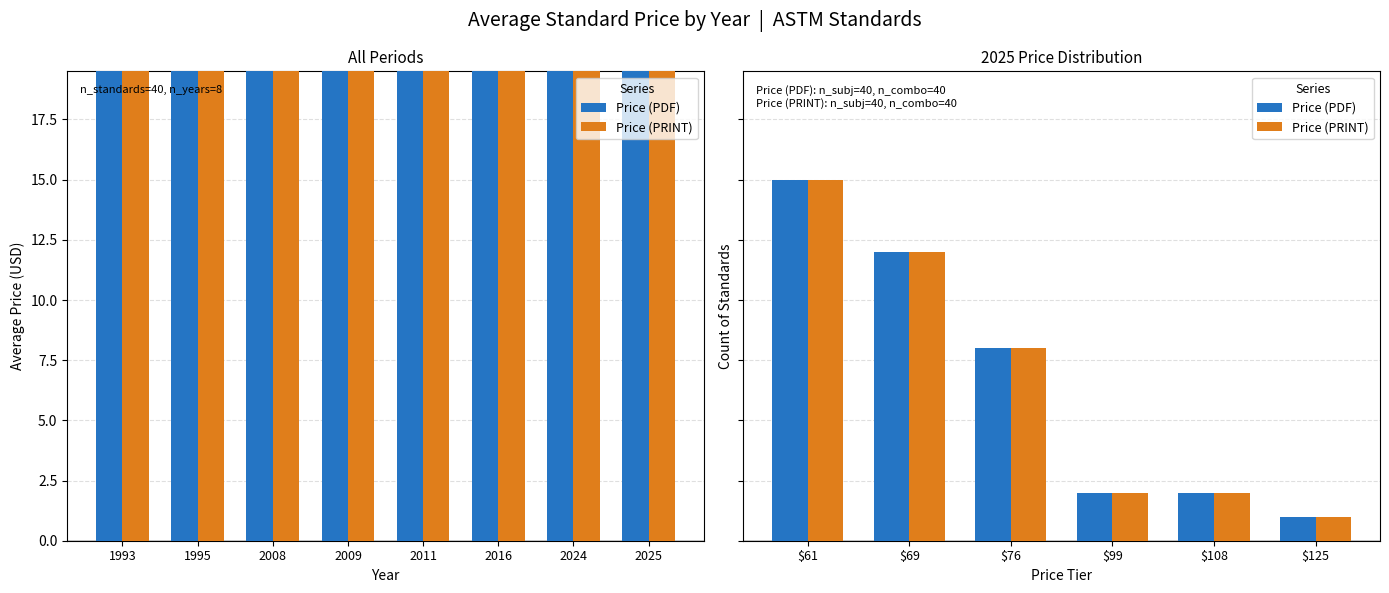

At which category is the sum across all series the highest?

$61